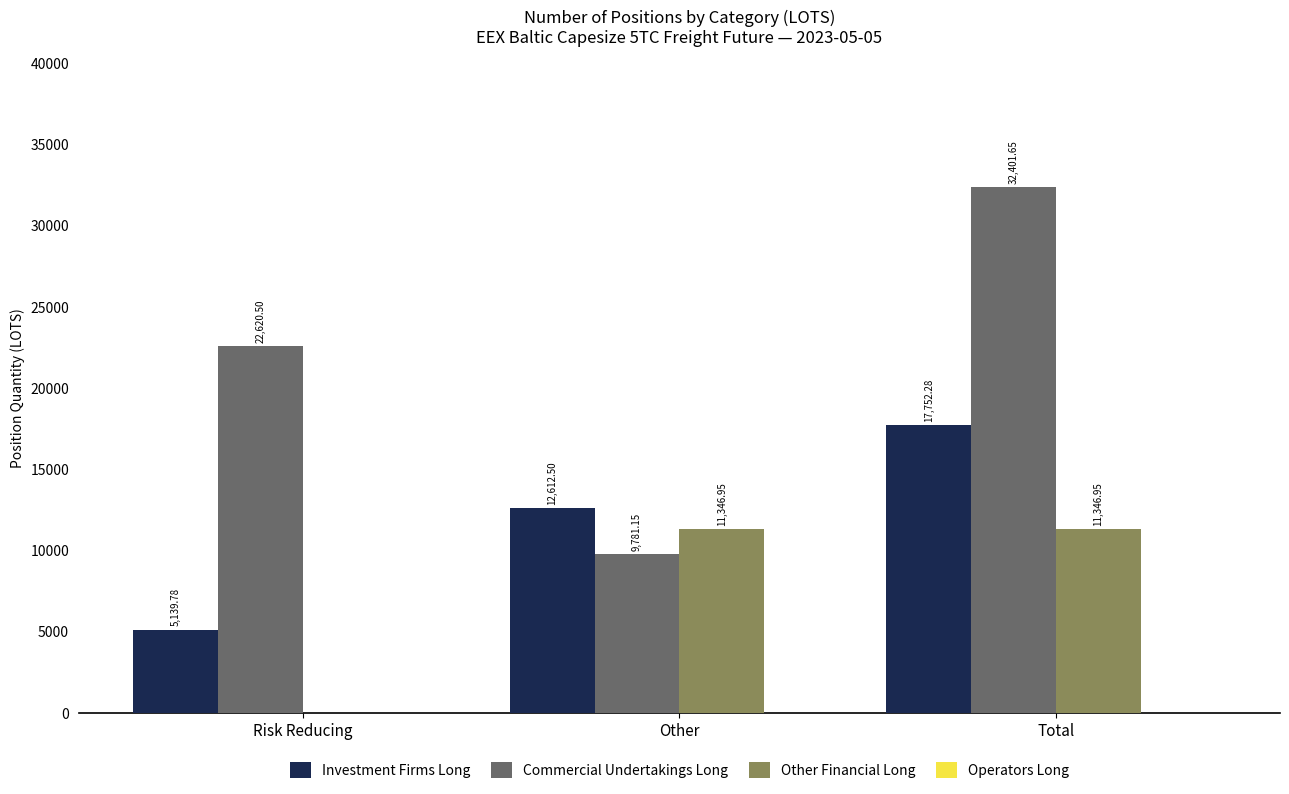

The Commercial Undertakings Long series shows 13901.7 at Other. True or false?

False